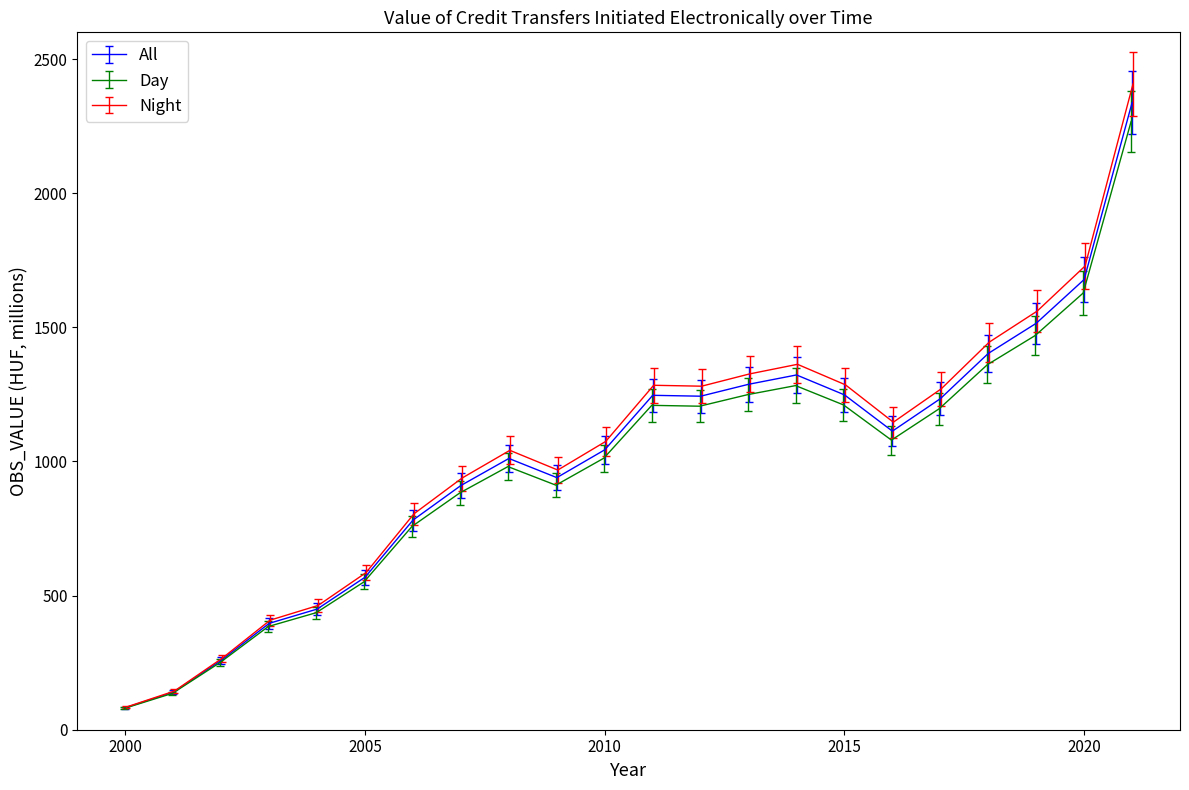

What is the sum of the values at 2018 and 2008?

2414.1